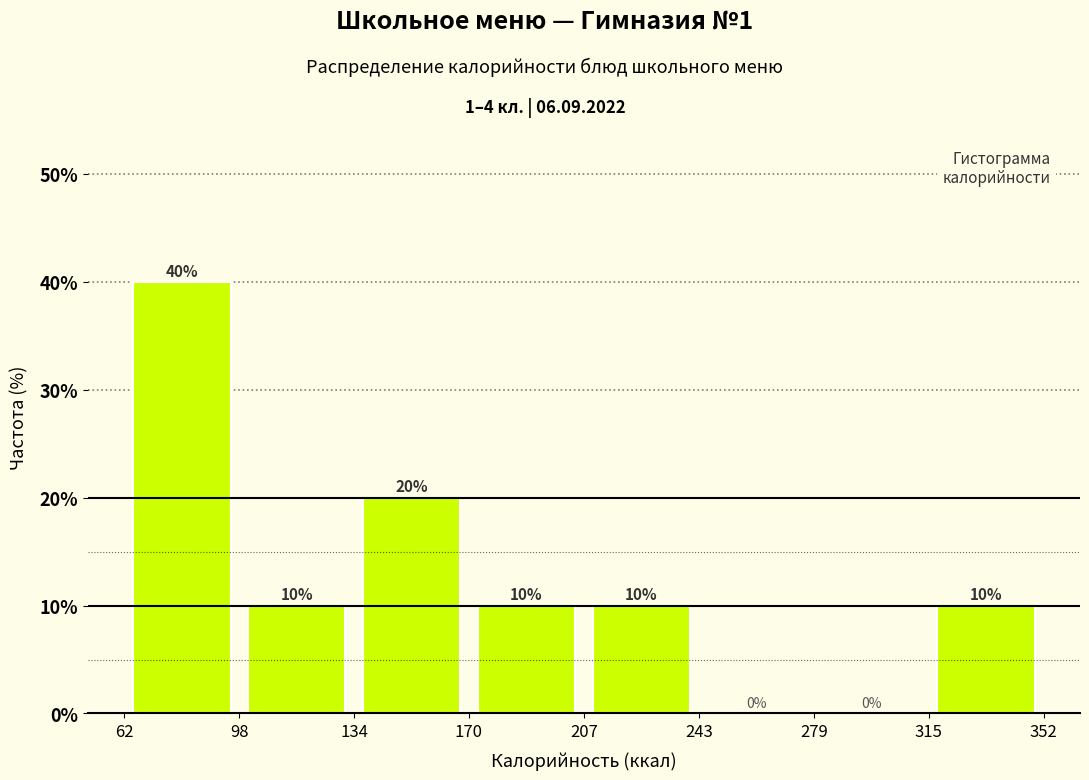

What is the height of the bar covering 134 to 170 on the x-axis?

20